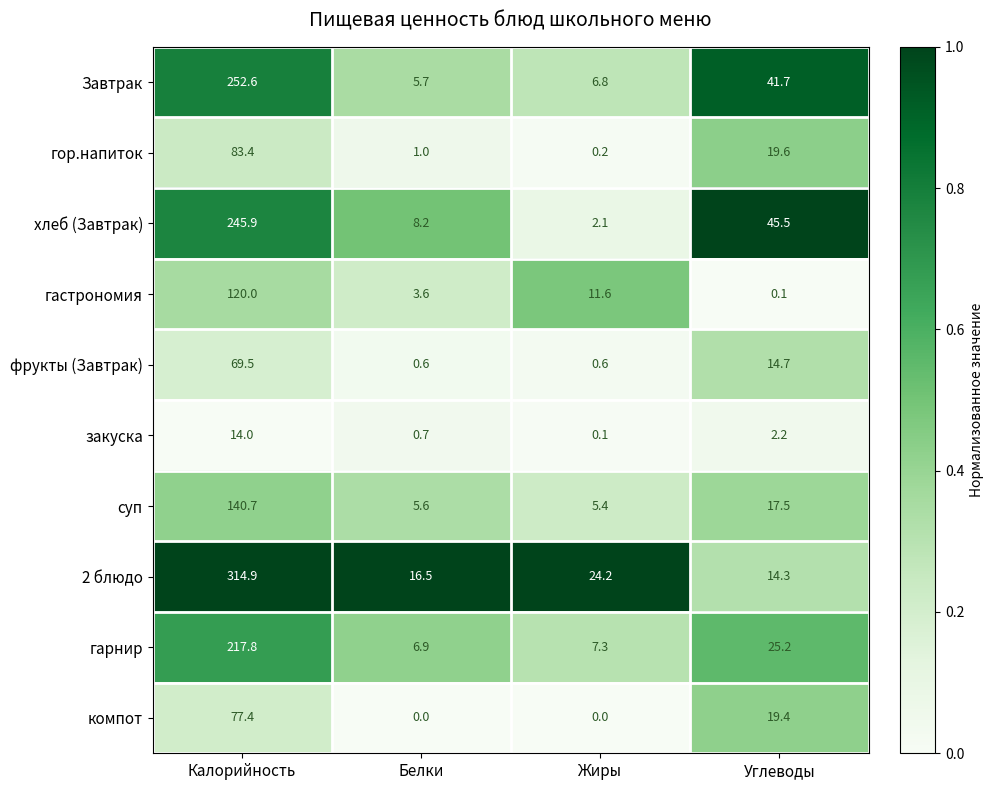

What is the difference between the maximum and minimum values in the компот series?

77.4